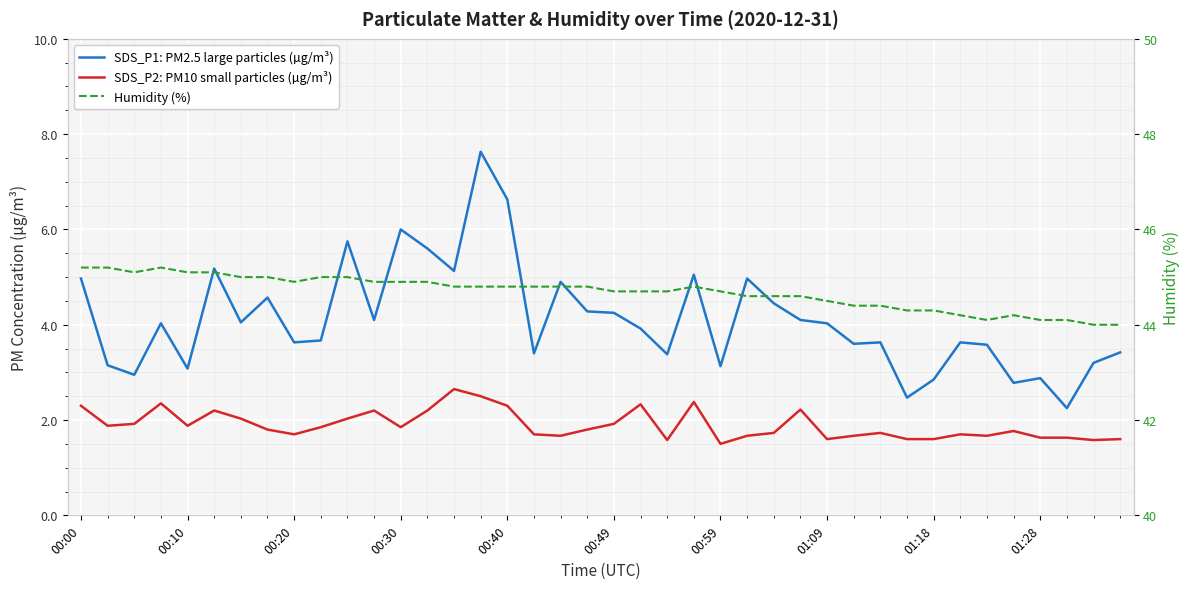

Between 01:09 and 22, which series saw the biggest shift?

SDS_P1: PM2.5 large particles (µg/m³)